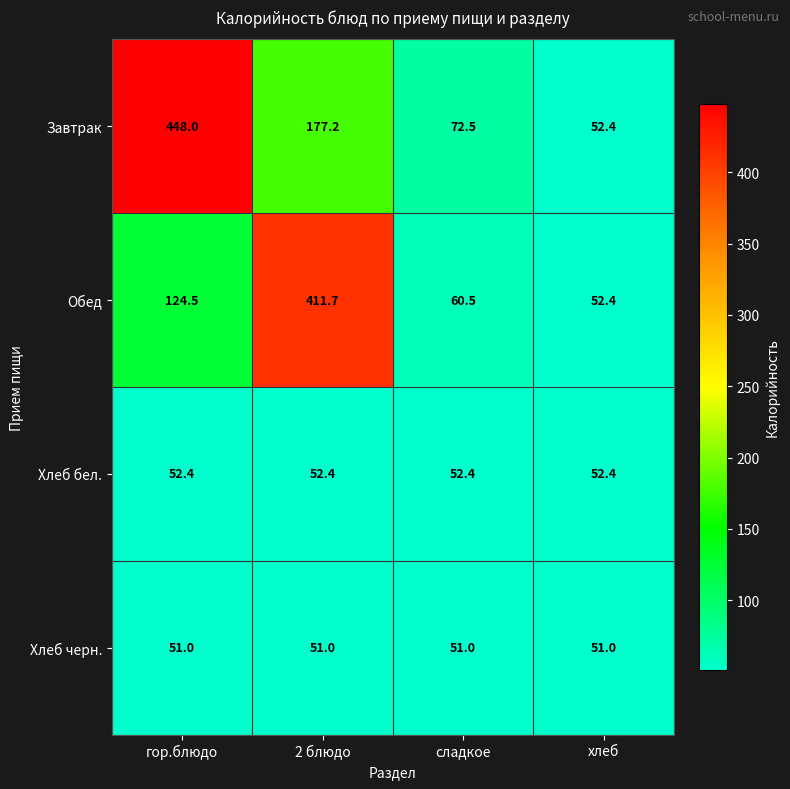

At which category does the chart reach its peak across all series?

гор.блюдо